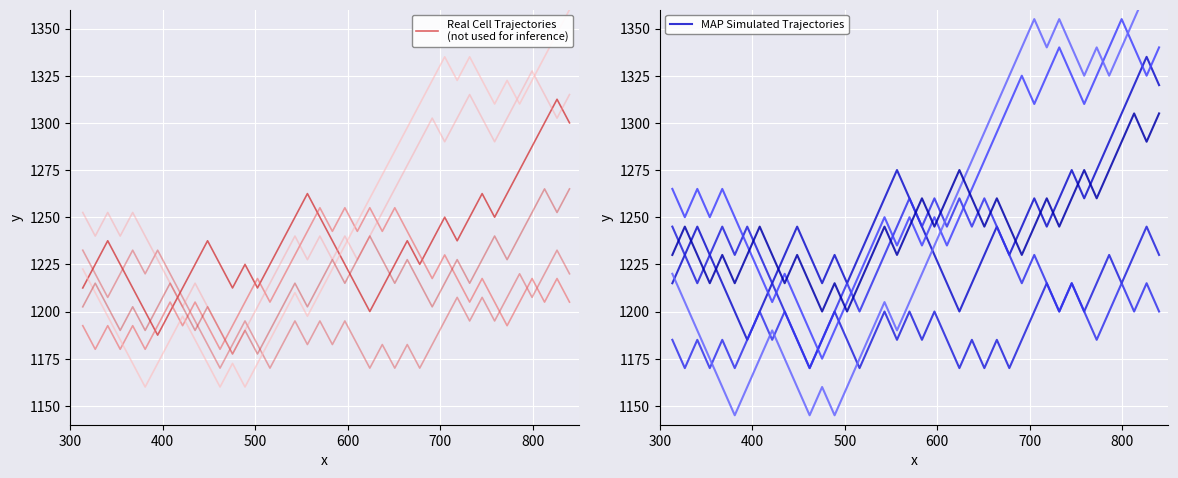

What is the minimum value for MAP Simulated Trajectories?

1185